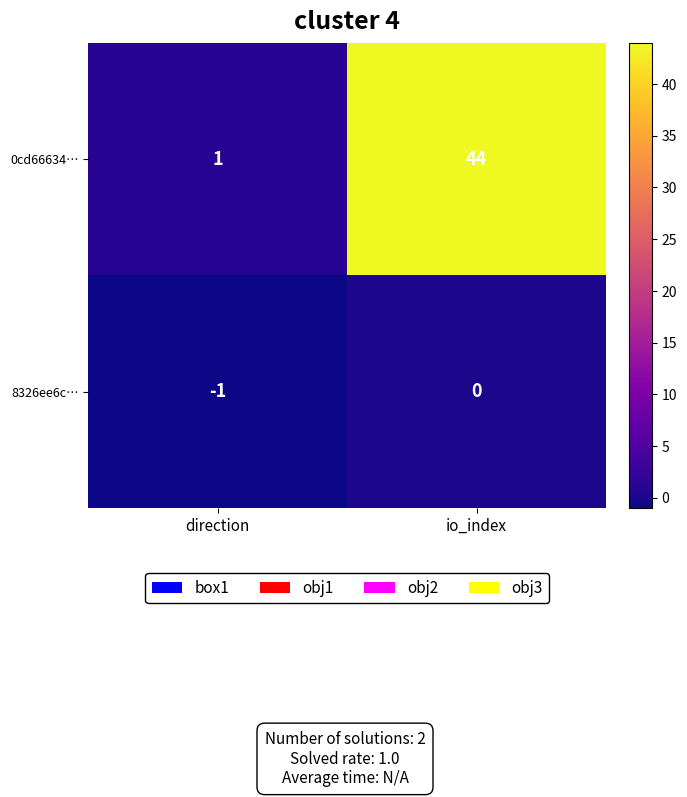

What is the greatest value displayed?

44